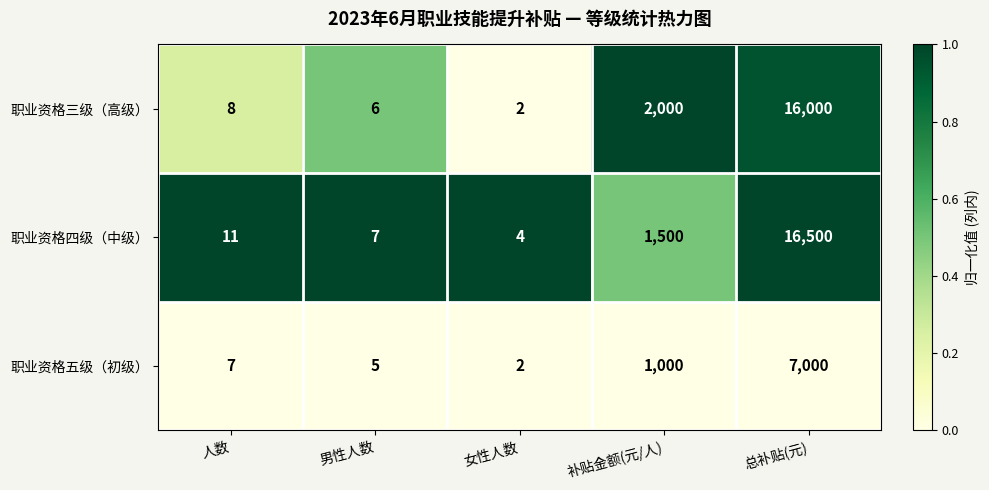

Which series has the widest spread of values?

职业资格四级（中级）